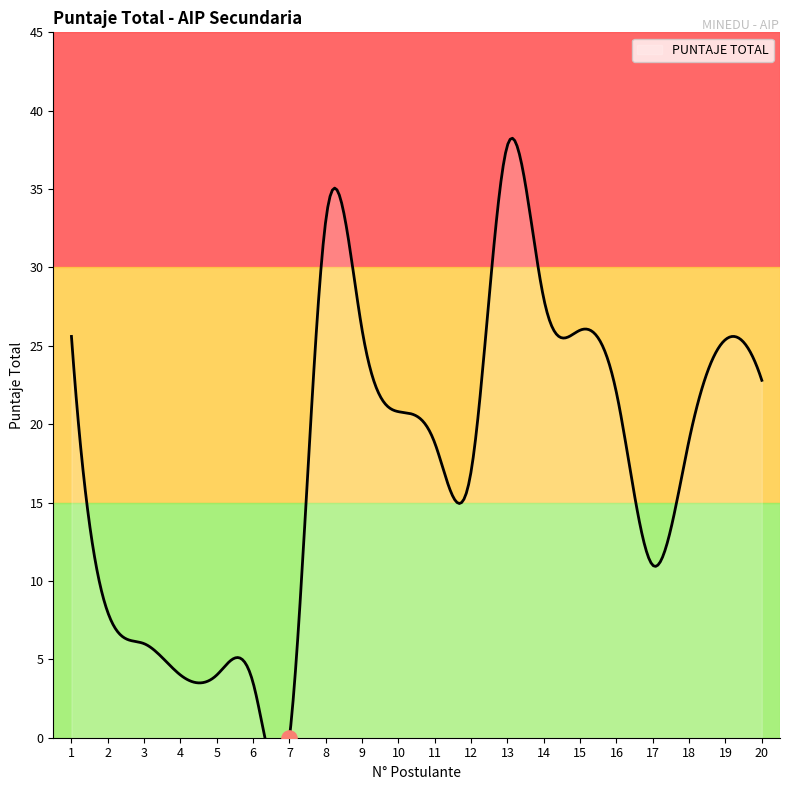

Between 16 and 14, which is larger?

14